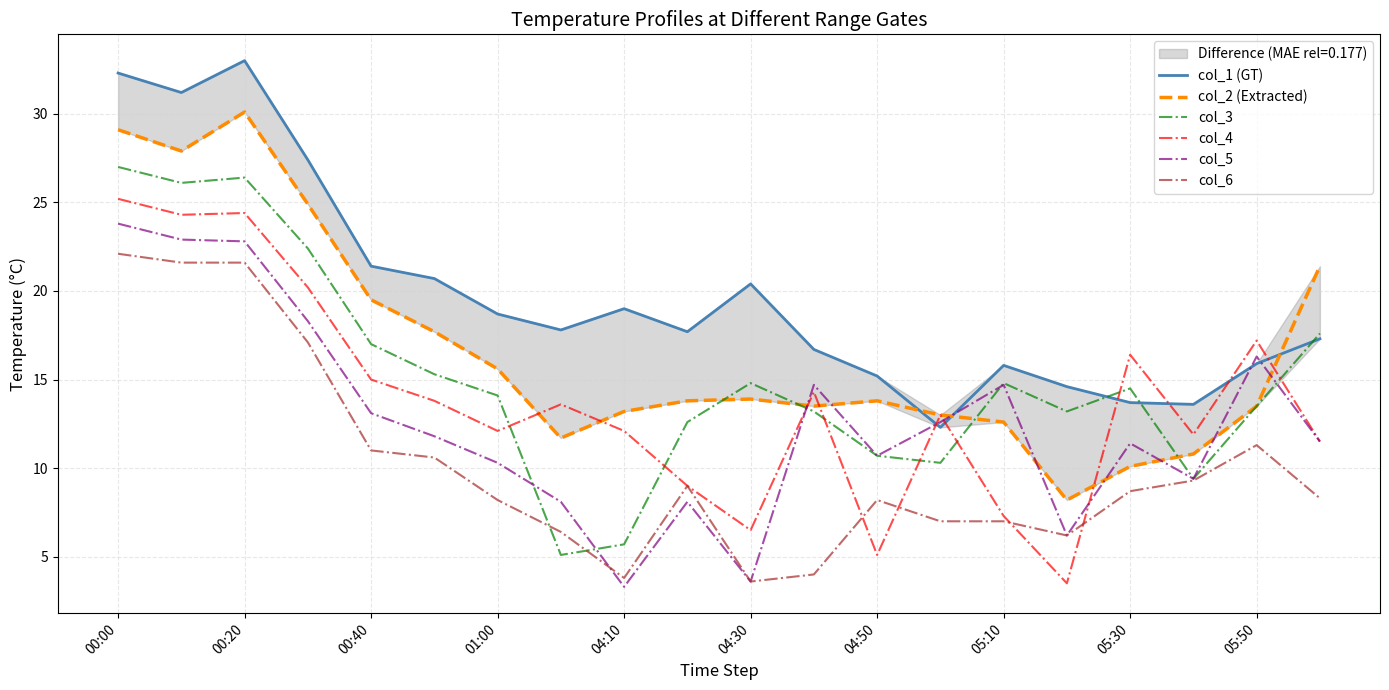

True or false: col_5 and col_1 (GT) intersect in this chart.

True